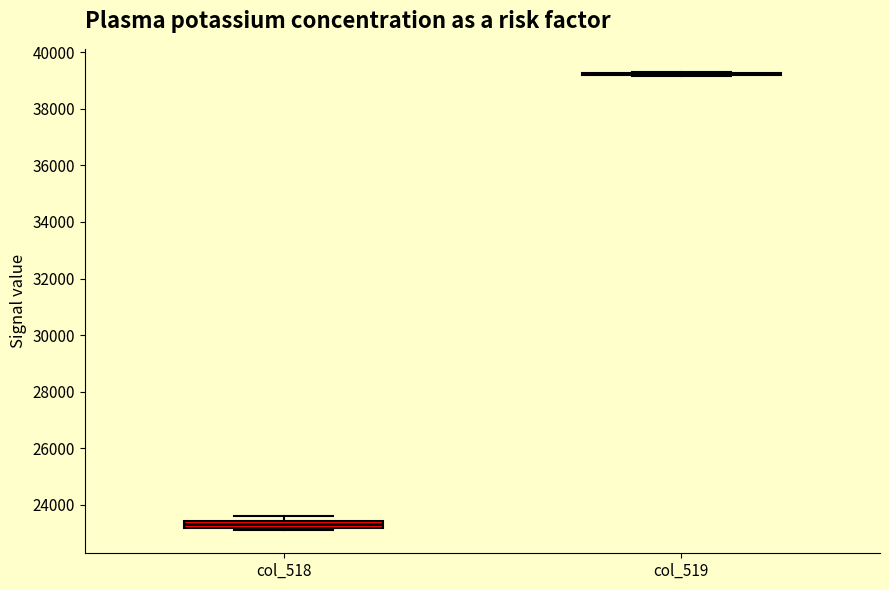

Where is the upper edge of the box for col_518 on the y-axis? The values are not printed on the chart, so give them approximately, as read against the axis.

23400